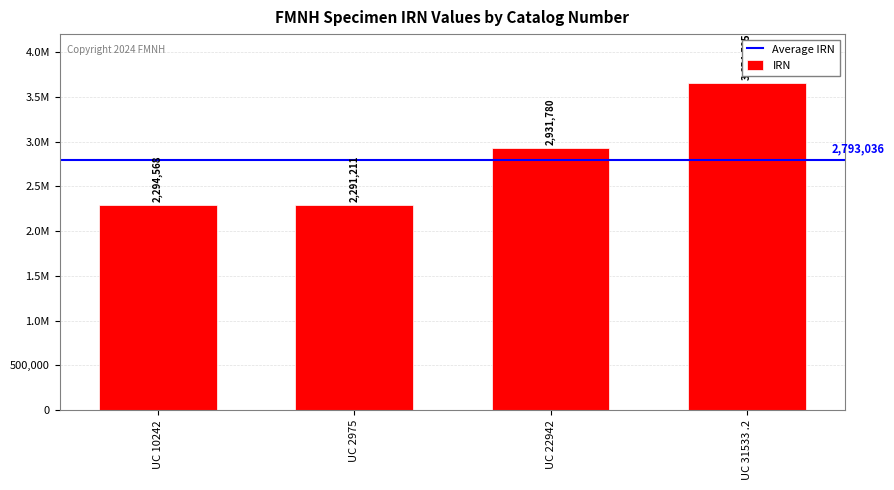

Which has a higher value, UC 10242 or UC 31533 .2?

UC 31533 .2